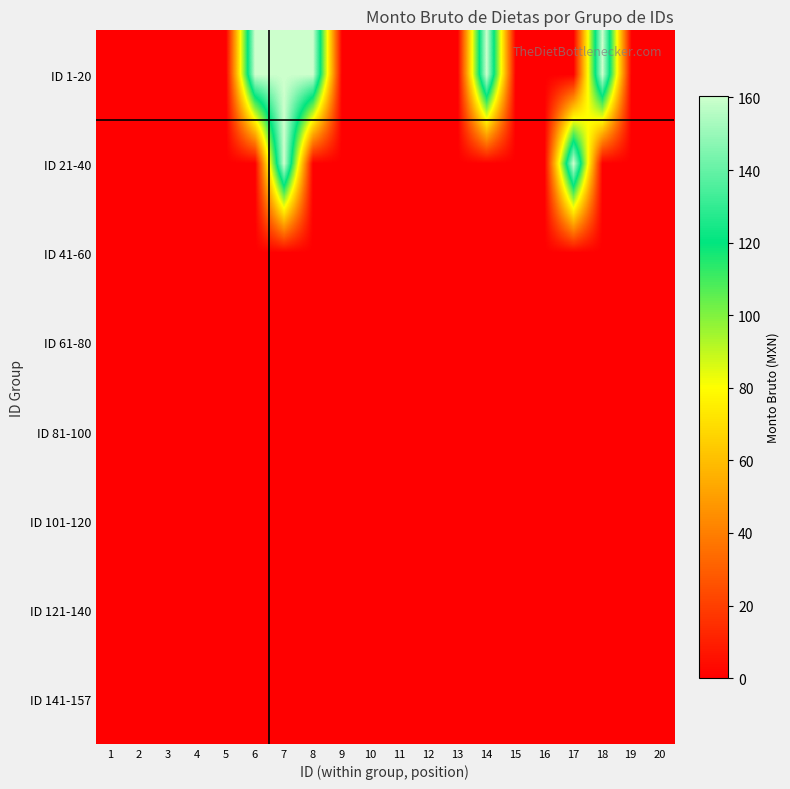

Between 19 and 2, which is larger?

19